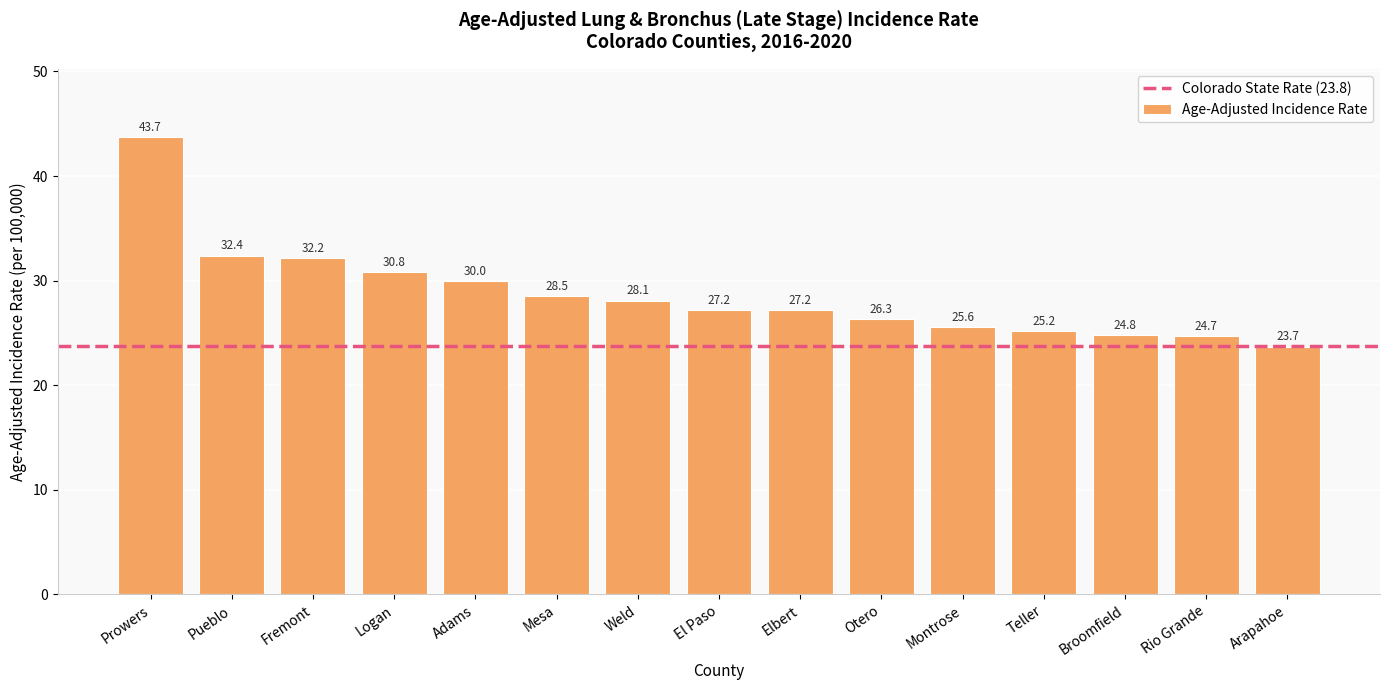

What is the smallest value displayed?

23.7